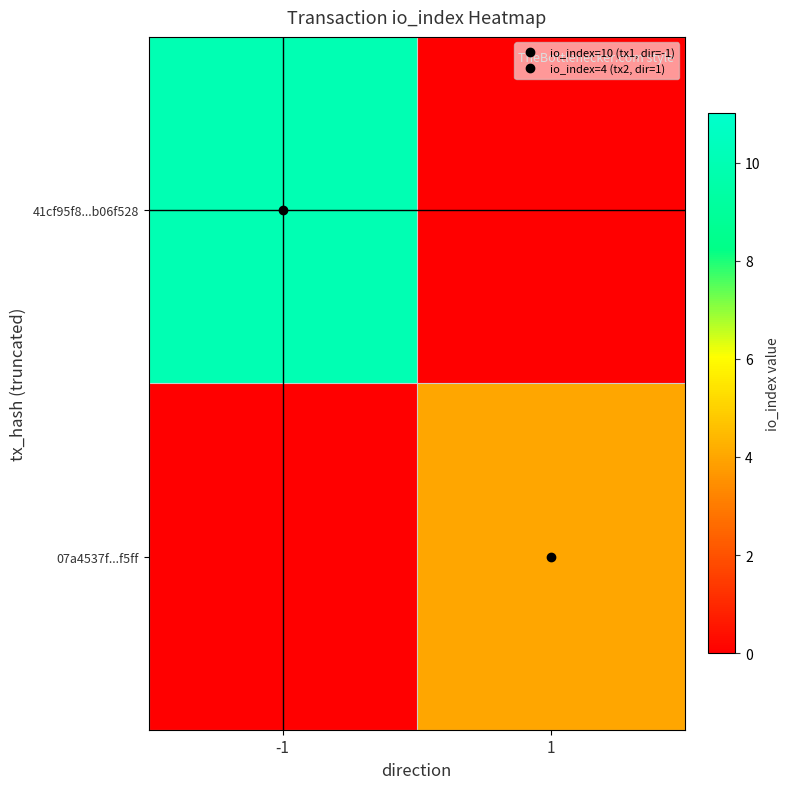

What is the spread (max minus min) of values at -1?

10